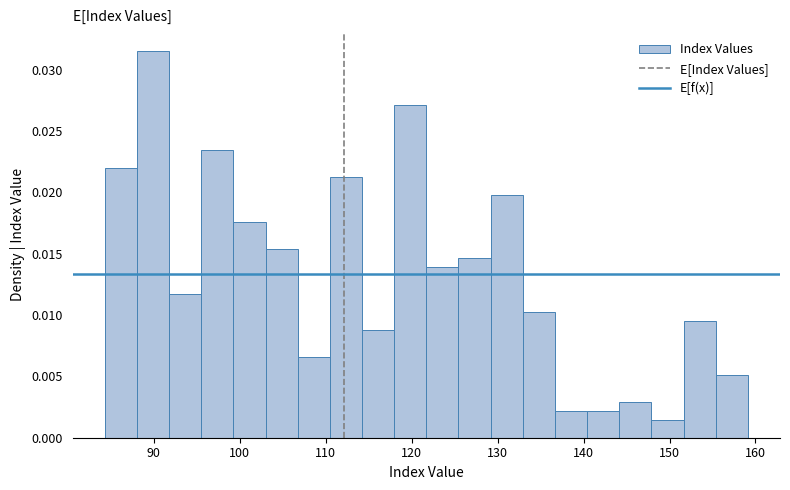

Around what value on the x-axis is the tallest bar? Give the approximate position of its centre, as read against the axis.

90